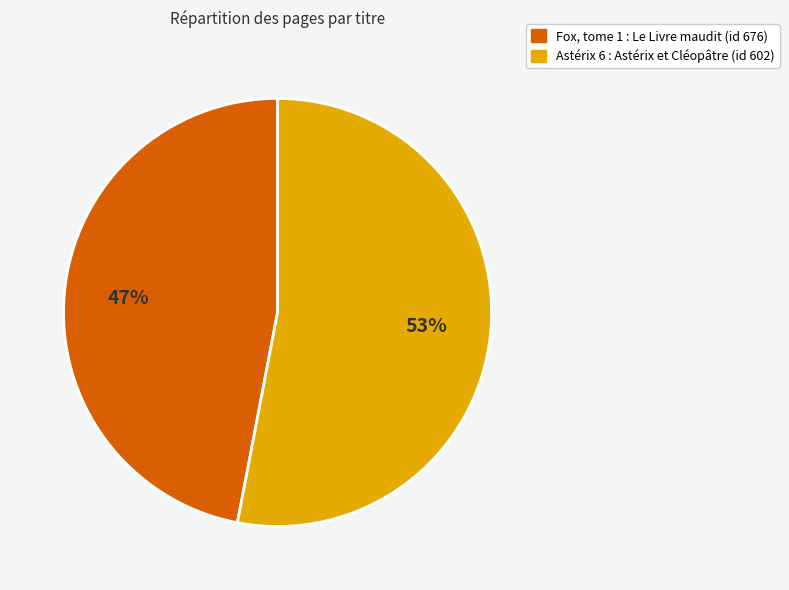

Is there any slice that represents more than half of the pie?

Yes